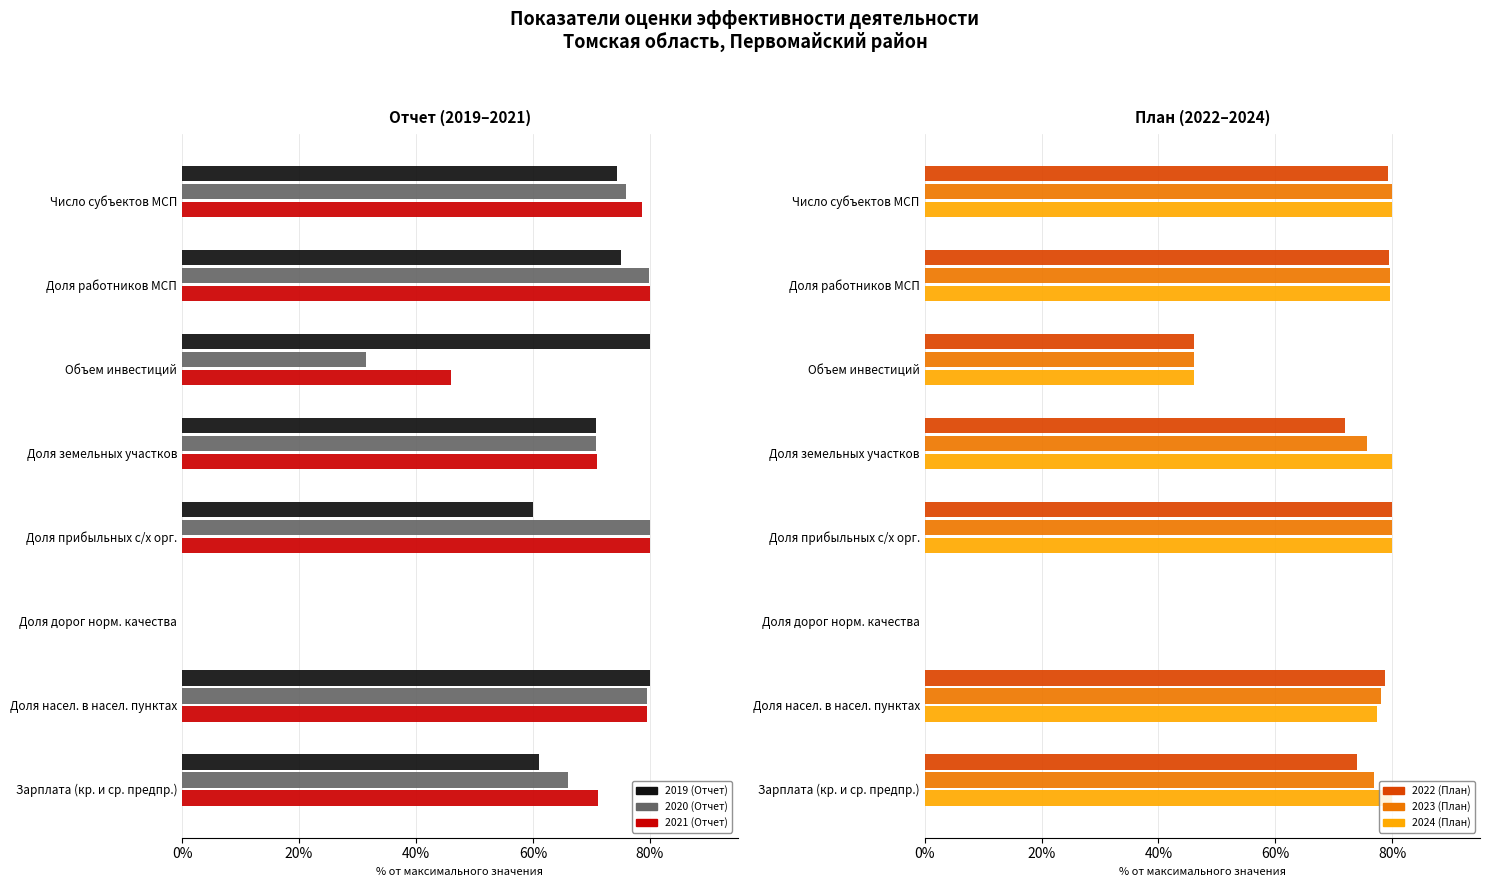

What is the sum of all 2020 (Отчет) values?

483.5